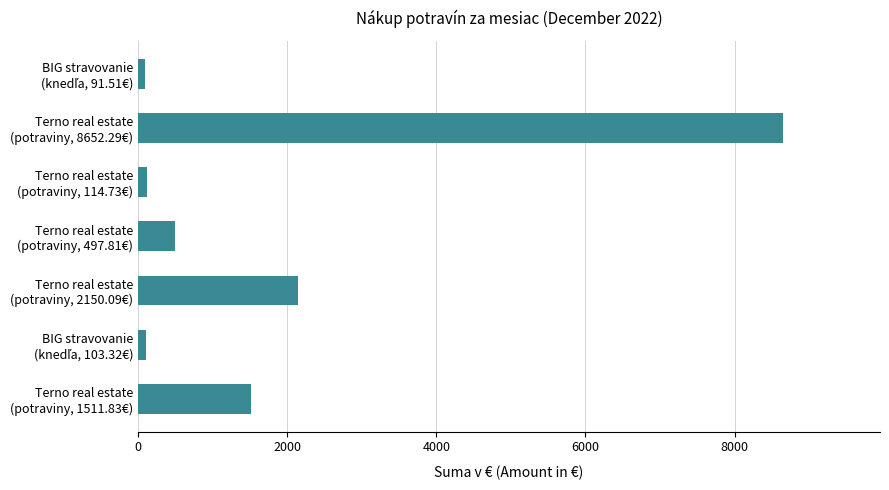

What is the value of the 2nd bar from the top?

8652.3